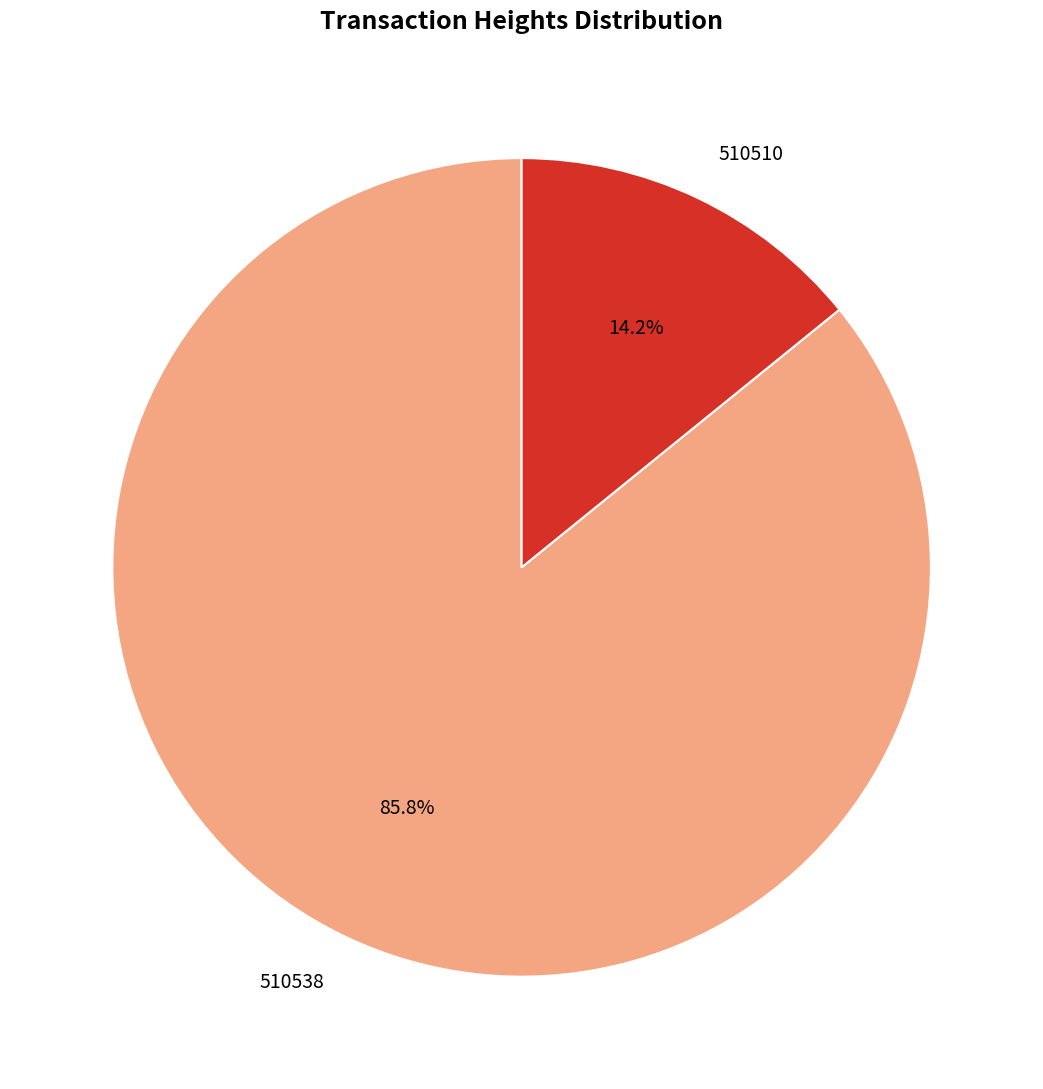

To the nearest percent, what is the difference between the largest and smallest slice percentages?

72%